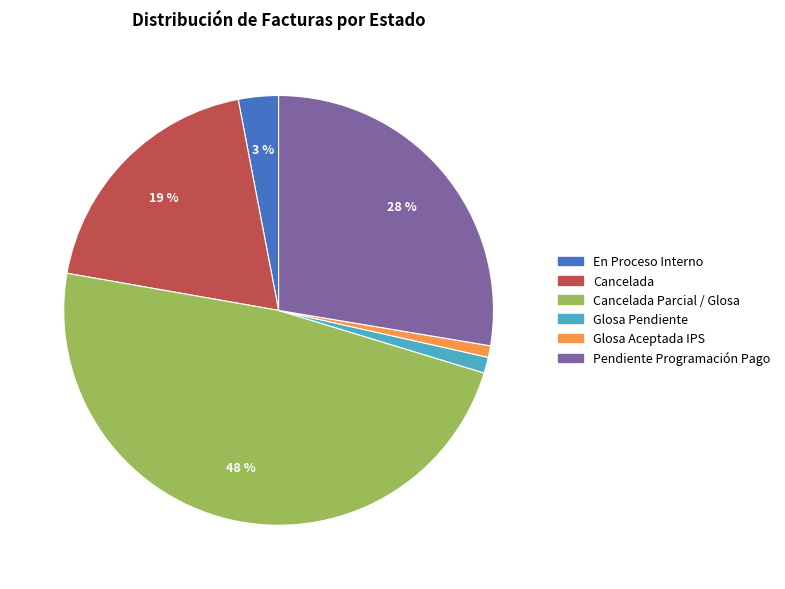

To the nearest percent, what is the average slice percentage?

17%